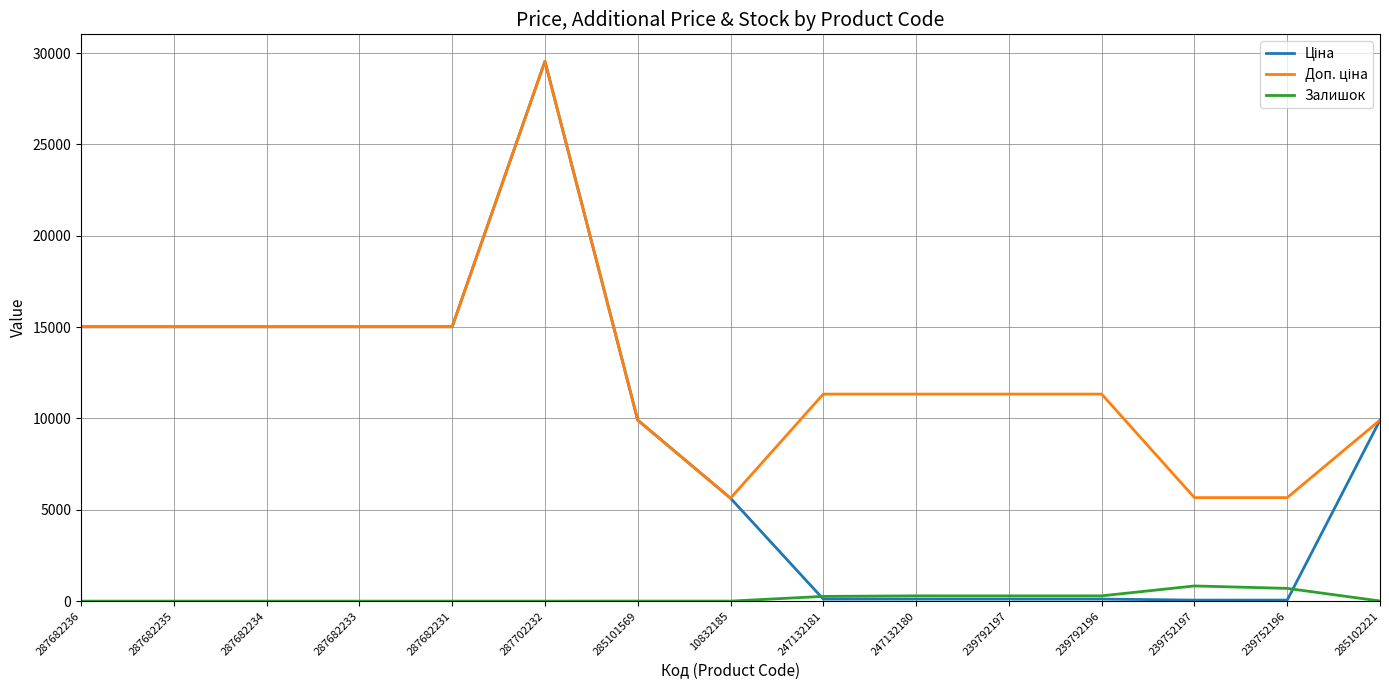

At which category is the sum across all series the highest?

287702232